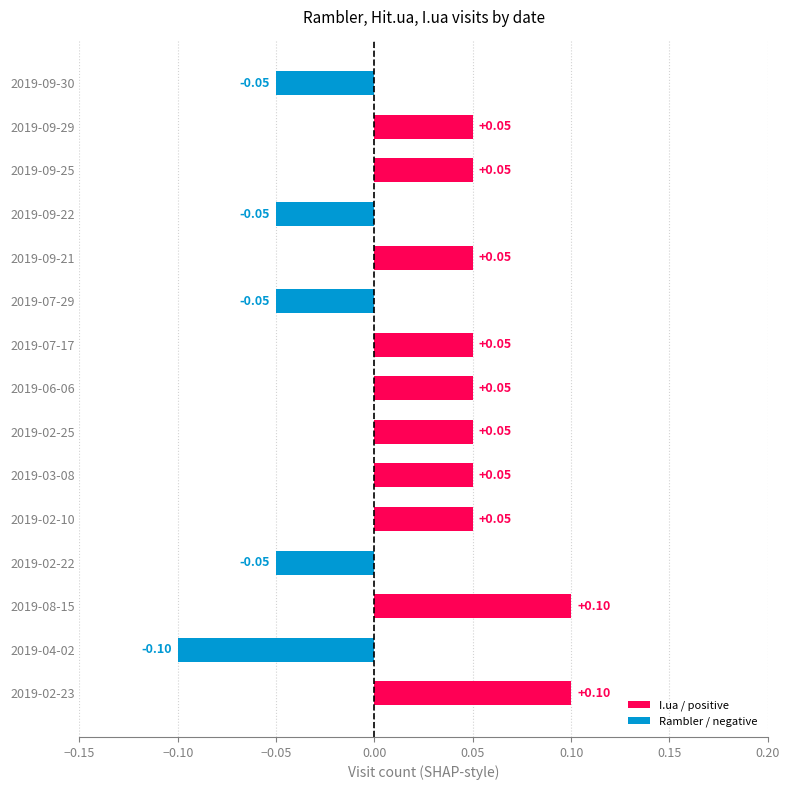

Does the chart contain stacked bars?

No